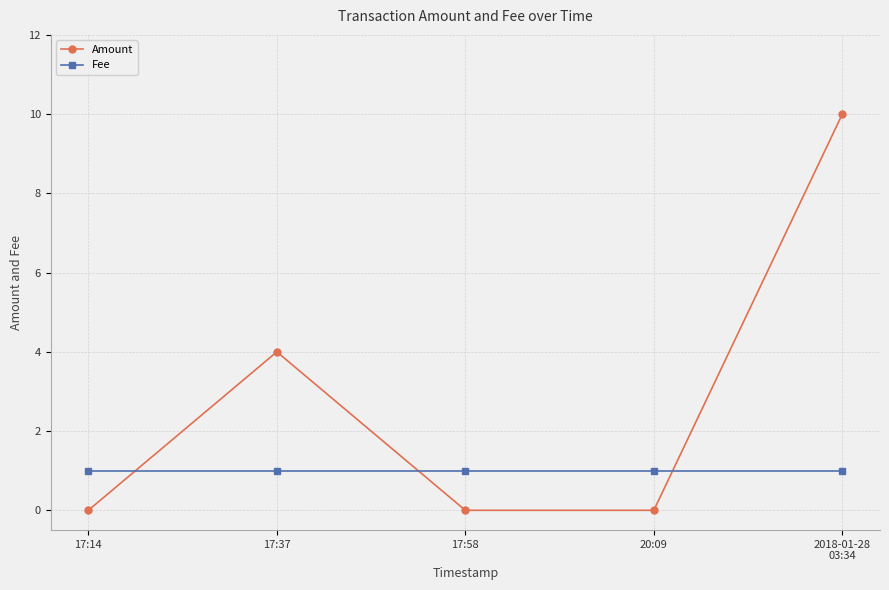

Rank the series at 20:09 from highest to lowest value.

Fee, Amount